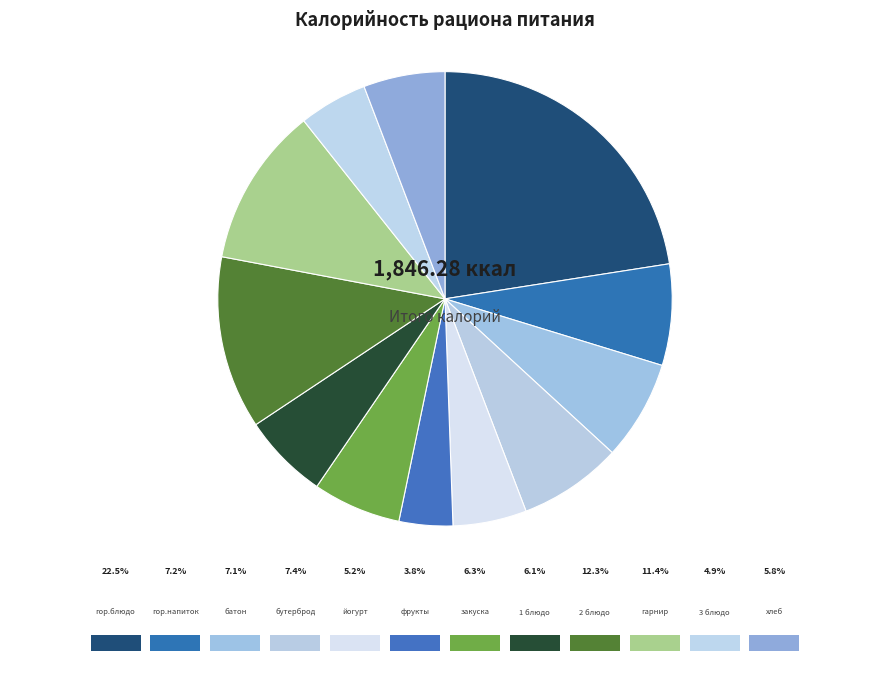

How many segments does this pie chart have?

12